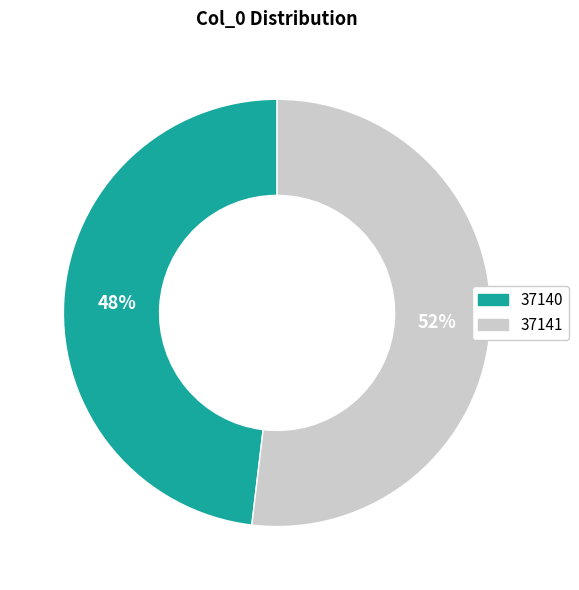

Which category has the smallest portion of the pie?

37140